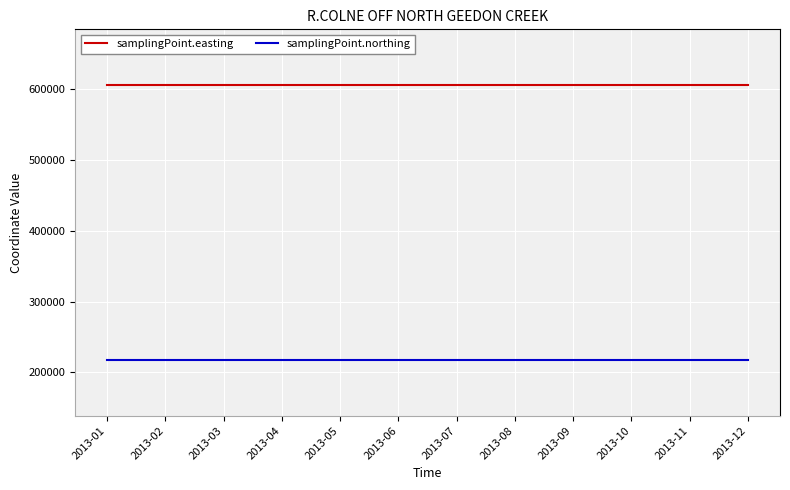

What are all the series names shown in the legend?

samplingPoint.easting, samplingPoint.northing